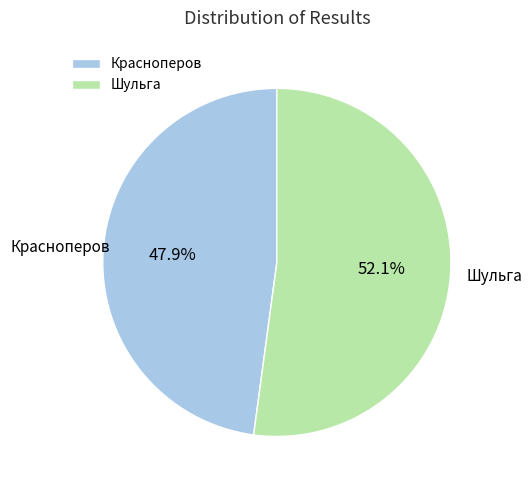

How many segments does this pie chart have?

2